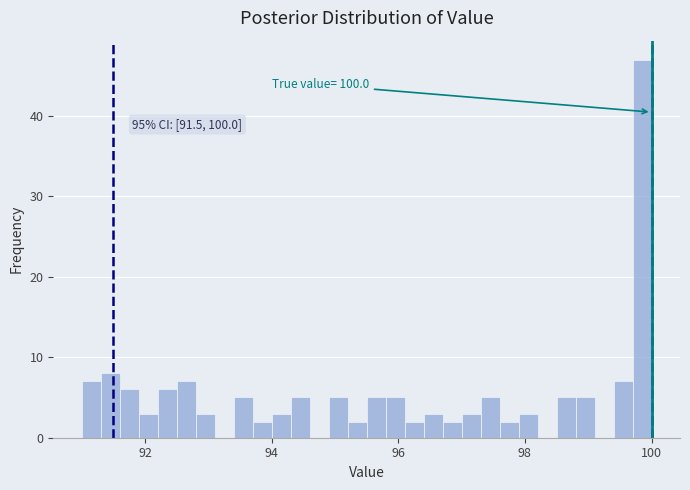

Read against the x-axis, roughly where is the centre of the tallest bar?

99.8